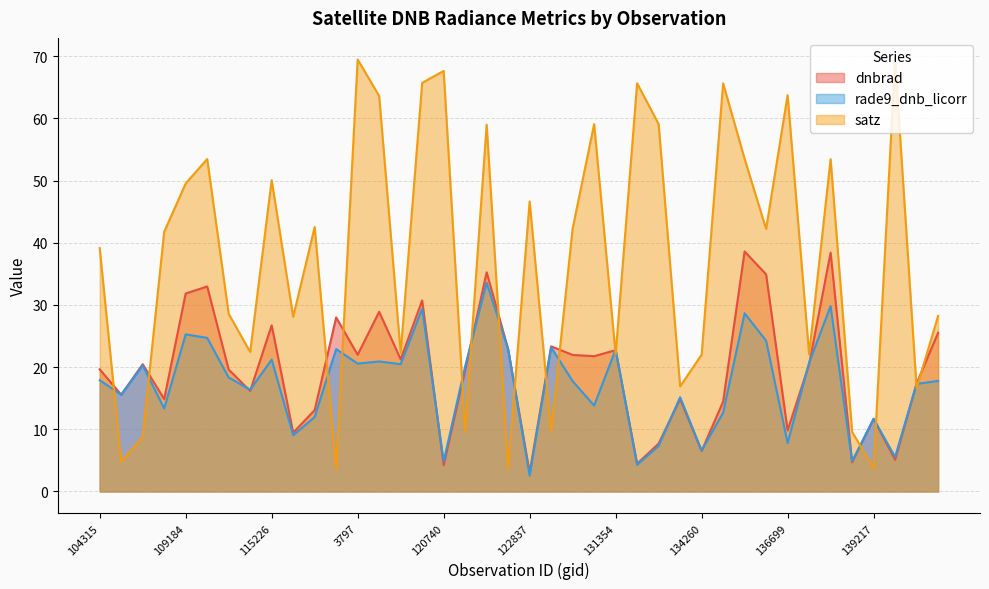

Where is the first local maximum for dnbrad?

107081